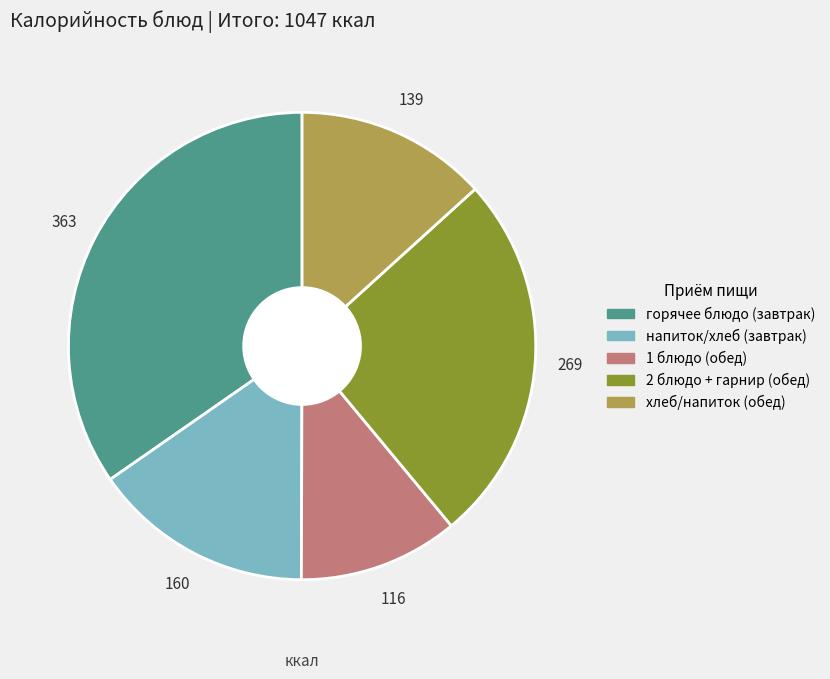

Does any single category account for the majority?

No